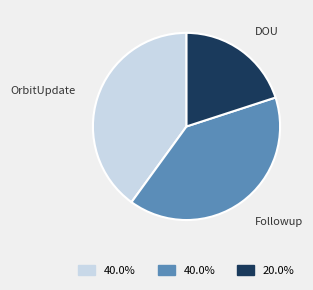

Count the number of slices in the pie.

3